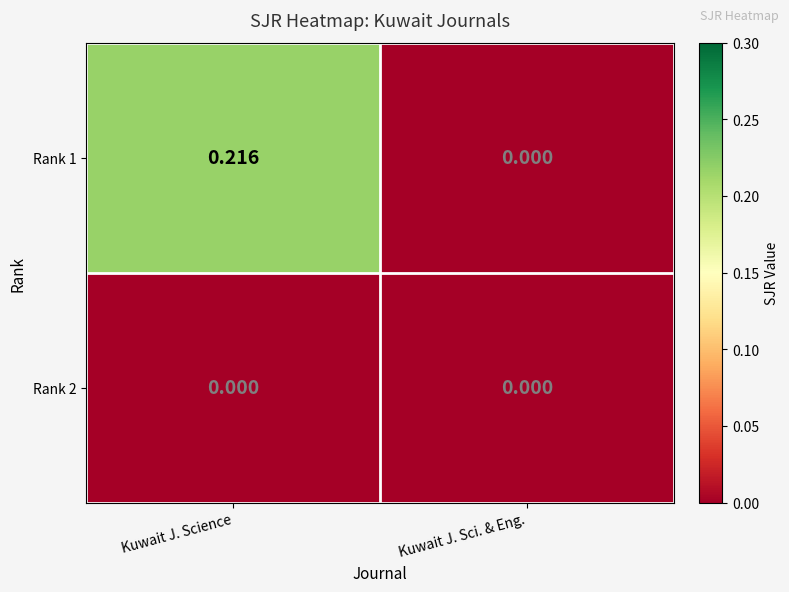

Which label corresponds to the largest value in the chart?

Kuwait J. Science